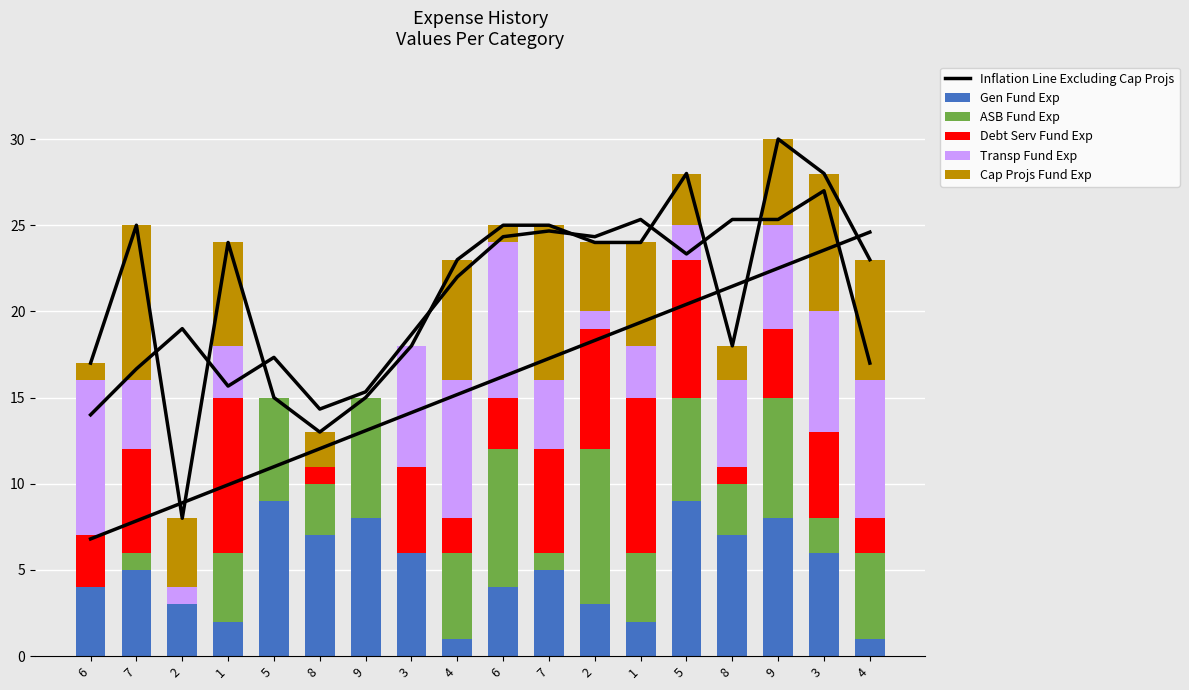

True or false: Transp Fund Exp has a value of 2 at 2.

False